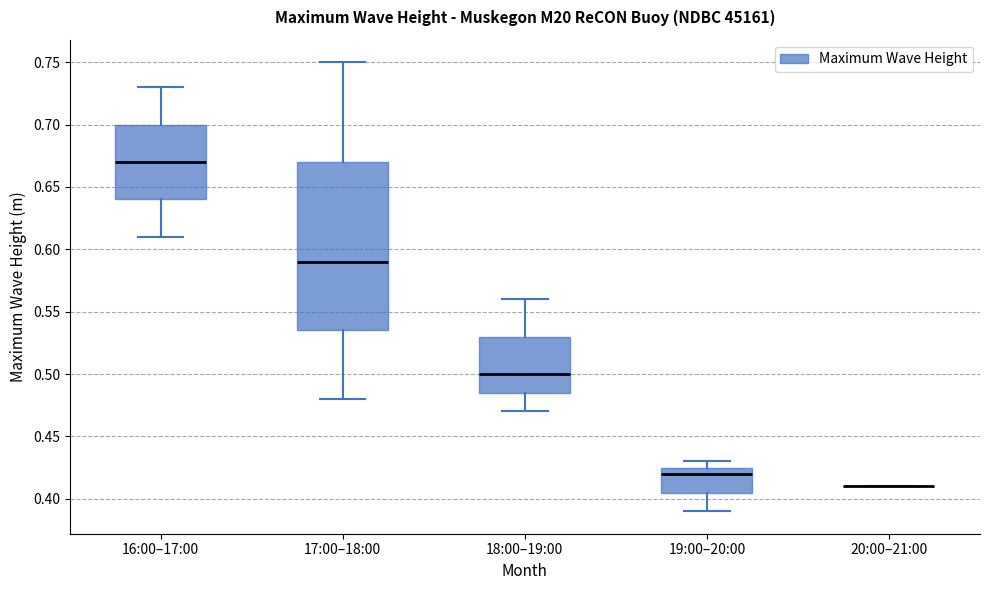

Where is the upper edge of the box for 19:00–20:00 on the y-axis? The values are not printed on the chart, so give them approximately, as read against the axis.

0.425